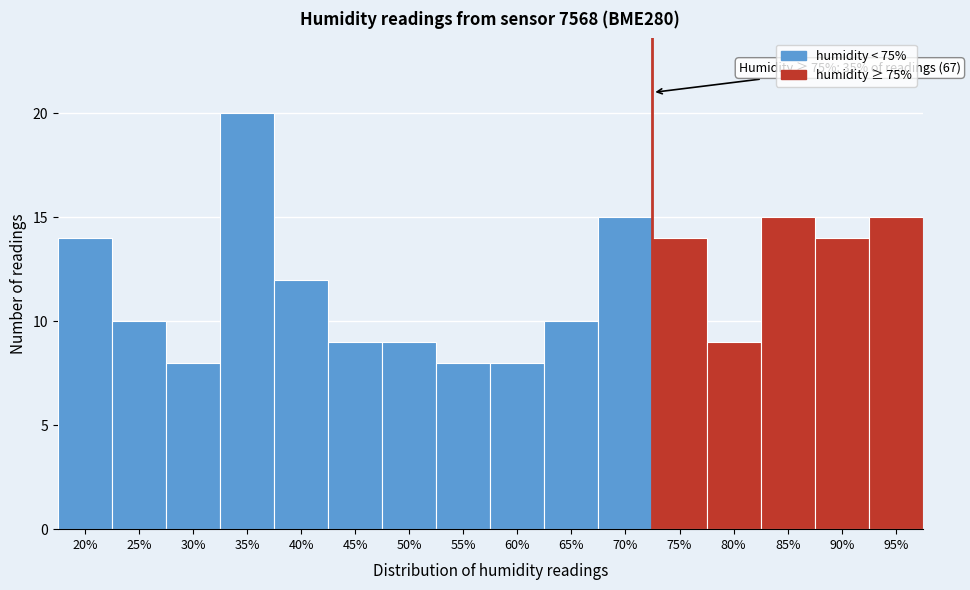

Reading left to right, what are all the values shown in this chart?

14	10	8	20	12	9	9	8	8	10	15	14	9	15	14	15